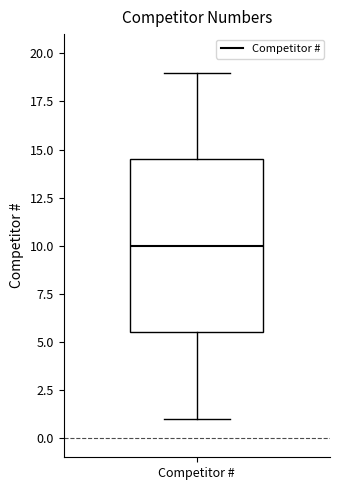

Transcribe this box plot: give where the median line is, the range the box spans, and where the two whiskers end, as read against the y-axis. The values are not printed on the chart, so give them approximately, as read against the axis.

median 10.0, box 5.5 to 14.5, whiskers 1.0 to 19.0